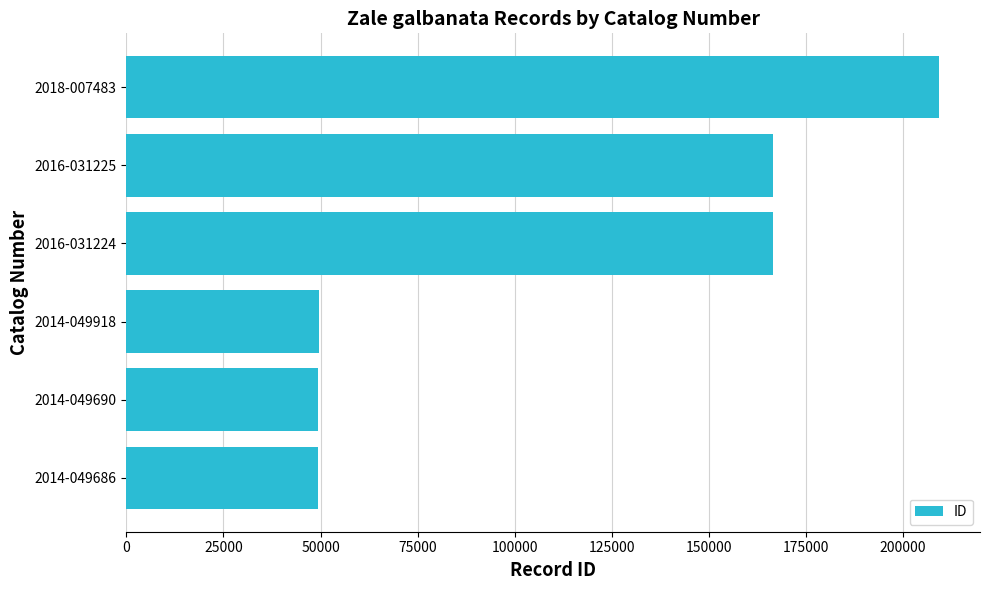

What is the sum of the values at 2014-049690 and 2016-031225?

215790